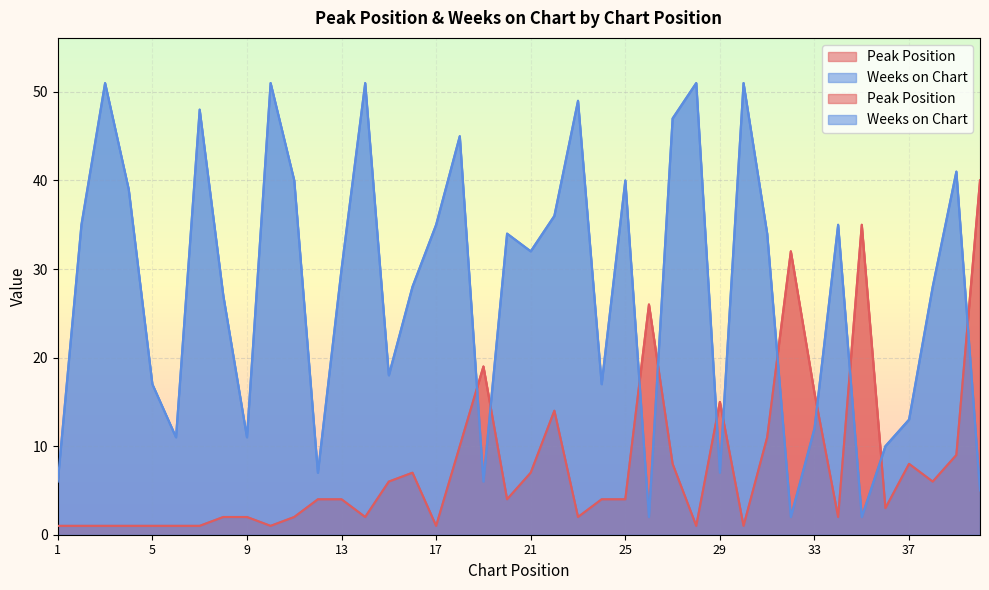

Which label corresponds to the smallest value in the chart?

1